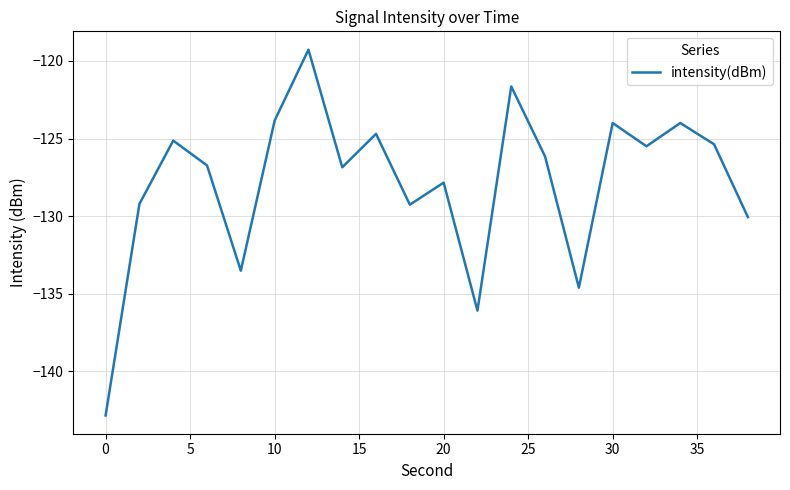

What is the greatest value displayed?

-119.3